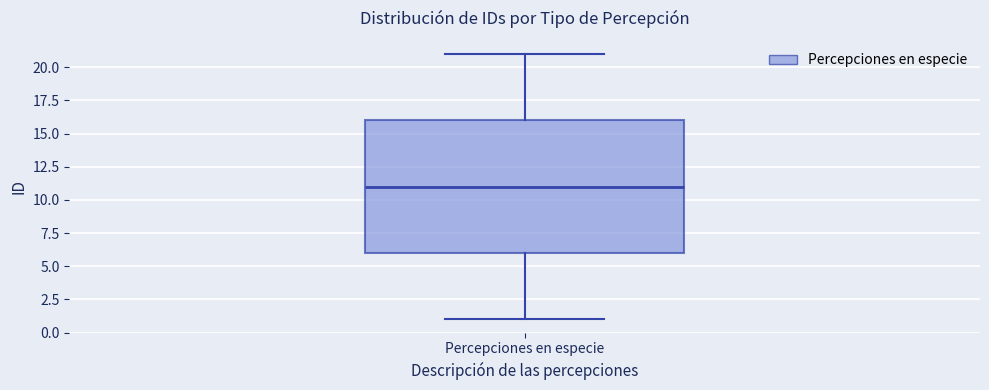

Read this box plot against the y-axis: the position of the median line, the range covered by the box, and the ends of both whiskers. The values are not printed on the chart, so give them approximately, as read against the axis.

median 11, box 6 to 16, whiskers 1 to 21